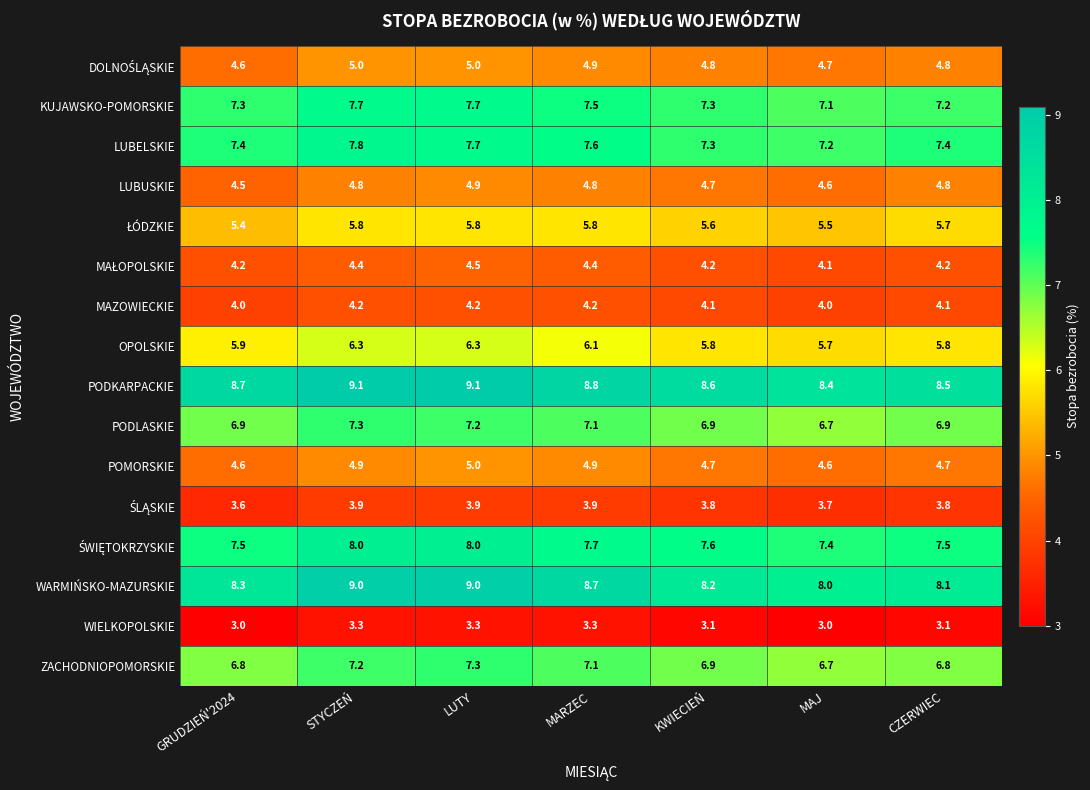

Is it true that OPOLSKIE equals 9.8 at LUTY?

False